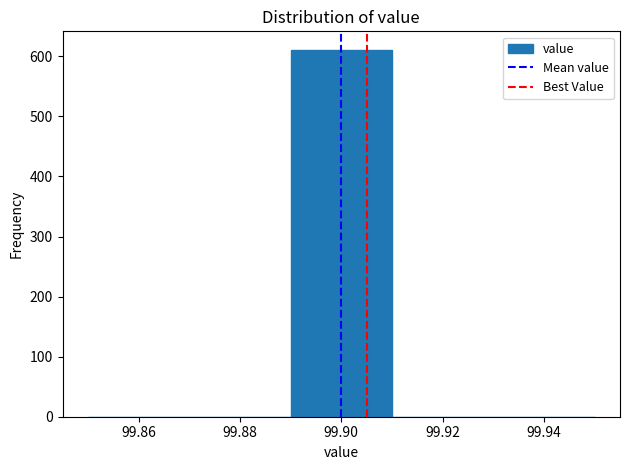

Over which range of the x-axis is the bar tallest?

99.89 to 99.91